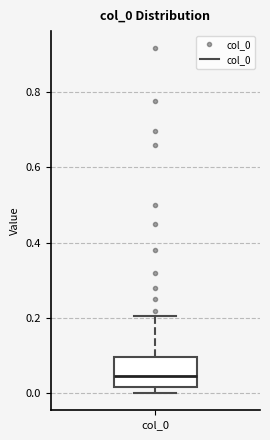

Read this box plot against the y-axis: the position of the median line, the range covered by the box, and the ends of both whiskers. The values are not printed on the chart, so give them approximately, as read against the axis.

median 0.04, box 0.02 to 0.10, whiskers 0.00 to 0.20